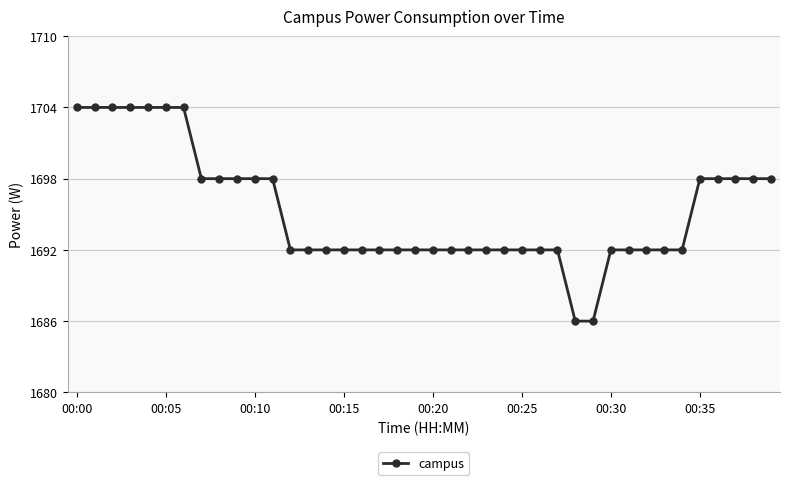

What is the value of the 30th point from the left?

1686